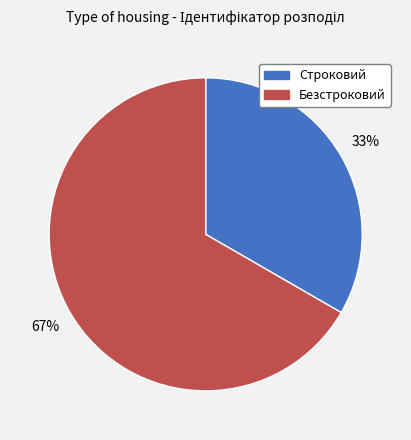

Count the number of slices in the pie.

2